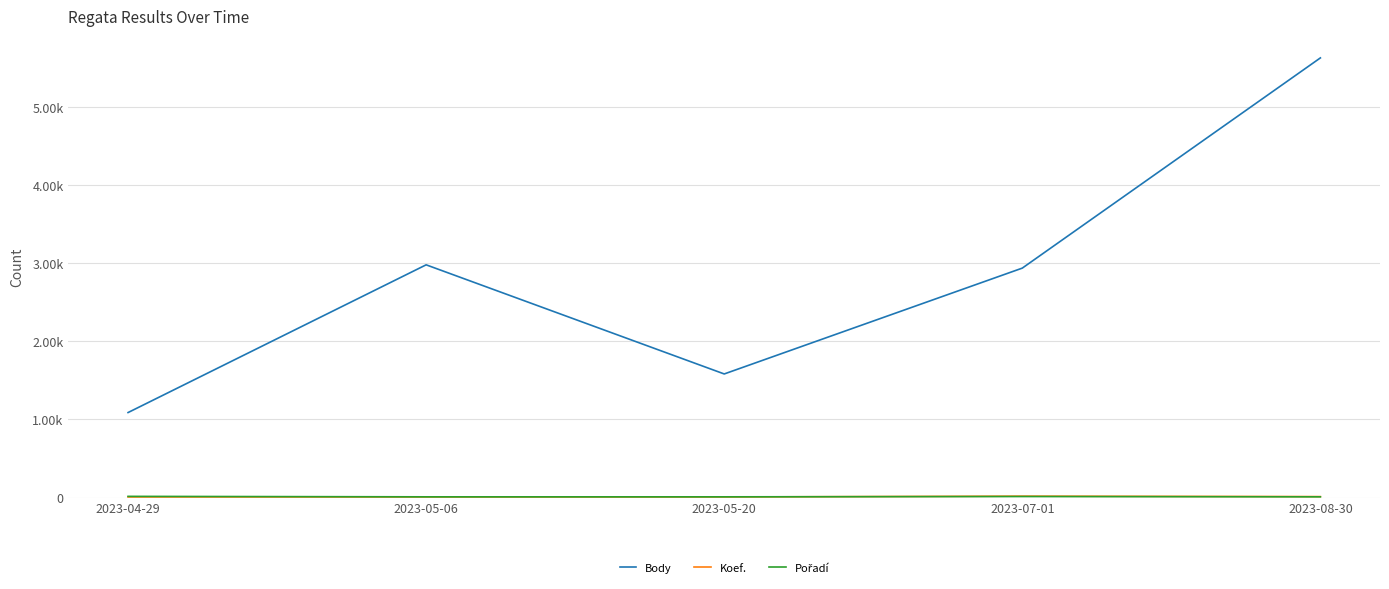

At which category does the chart reach its peak across all series?

2023-08-30